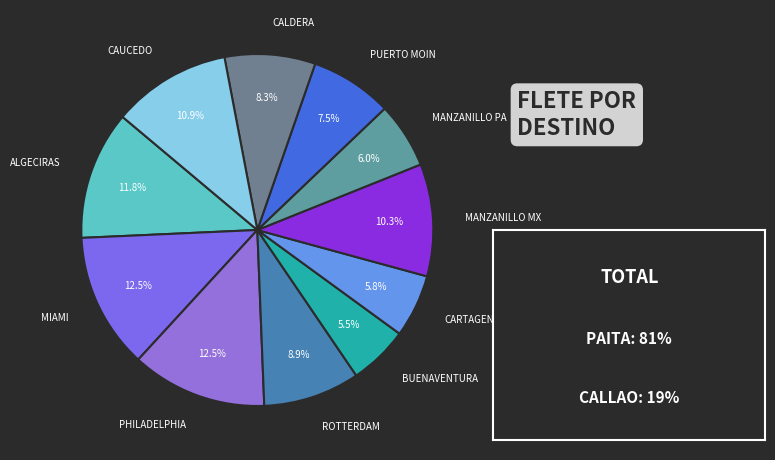

What percentage is the MANZANILLO PA slice, to the nearest percent?

6%